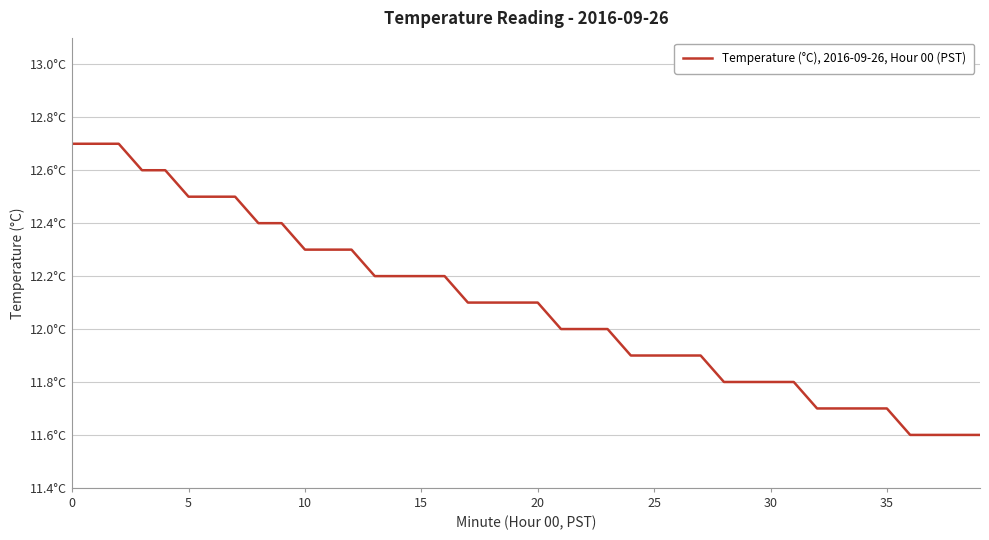

Does the chart have visible grid lines?

Yes